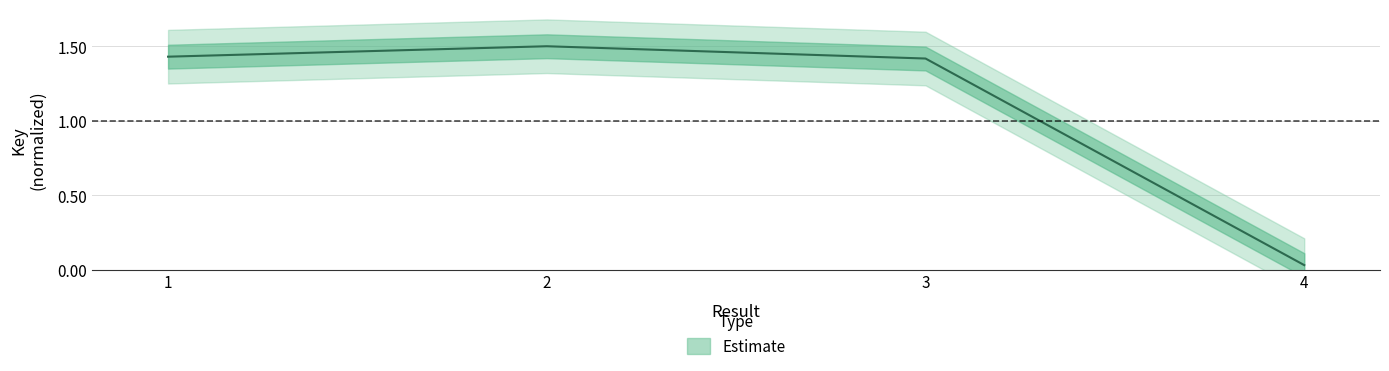

What is the sum of the values at 4 and 2?

1.5